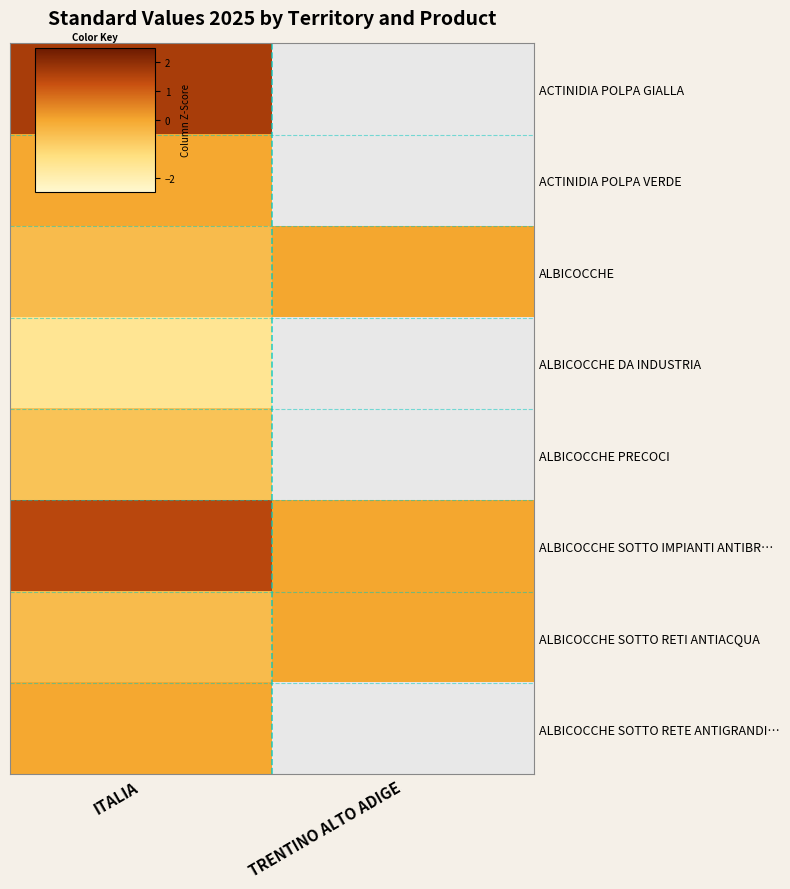

Where is ALBICOCCHE PRECOCI nearest to the value 0?

ITALIA